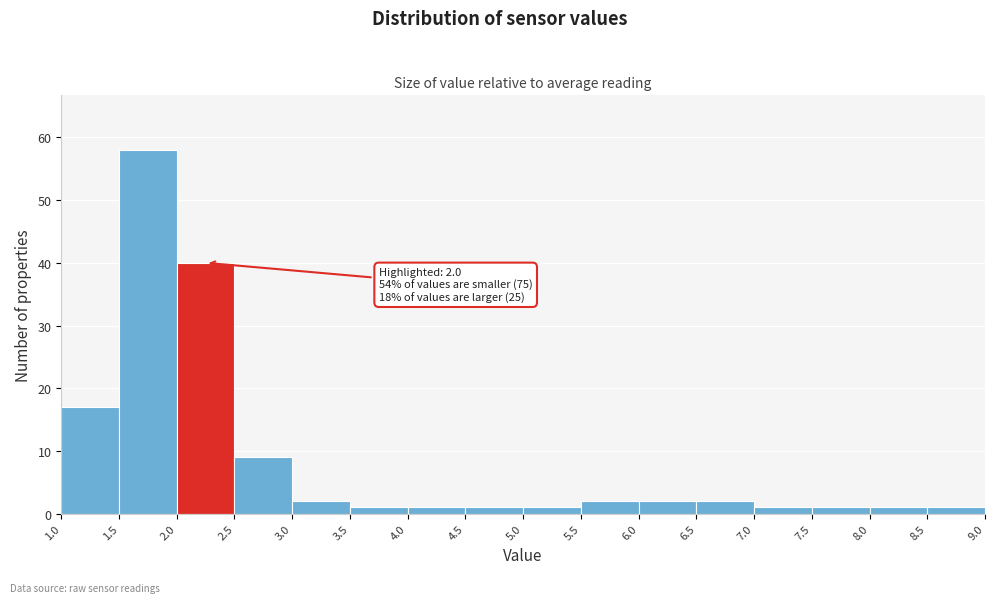

Over which range of the x-axis is the bar tallest?

1.5 to 2.0